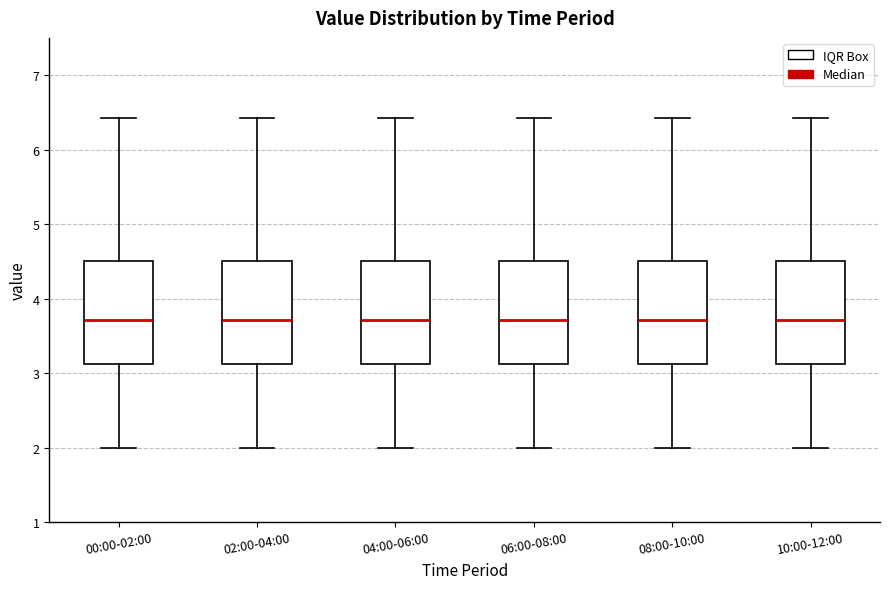

Where is the lower edge of the box for 02:00-04:00 on the y-axis? The values are not printed on the chart, so give them approximately, as read against the axis.

3.1